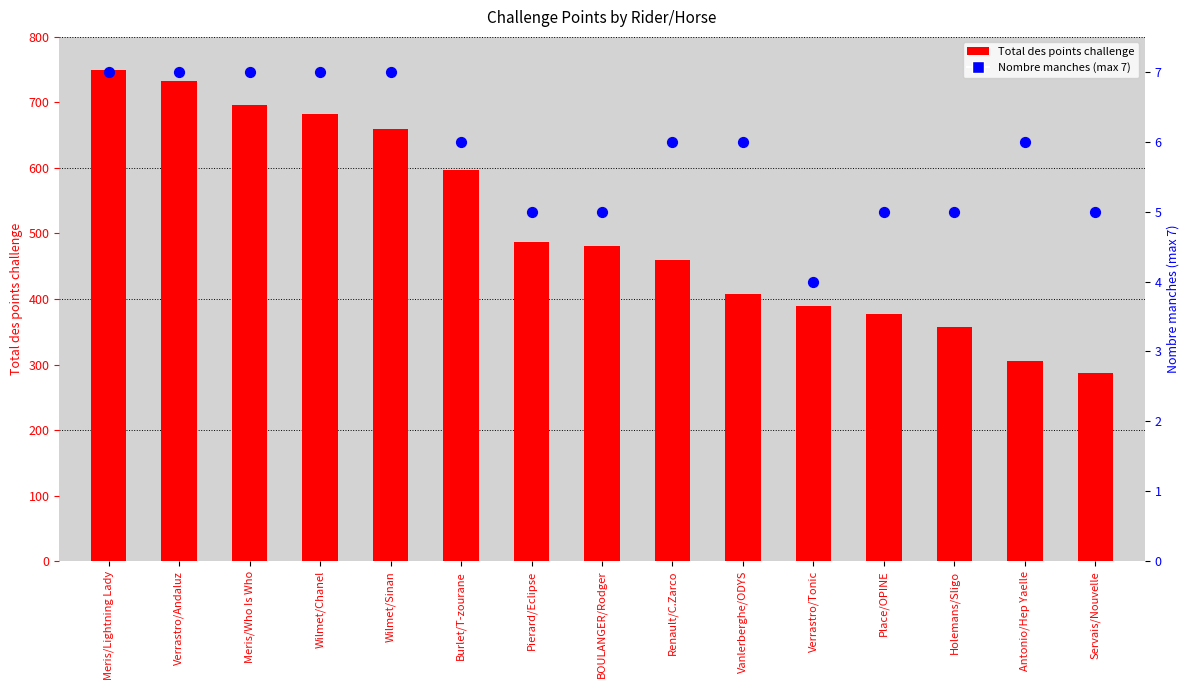

Is the value of Nombre manches (max 7) at Verrastro/Tonic greater than the value of Total des points challenge at Burlet/T-zourane?

No